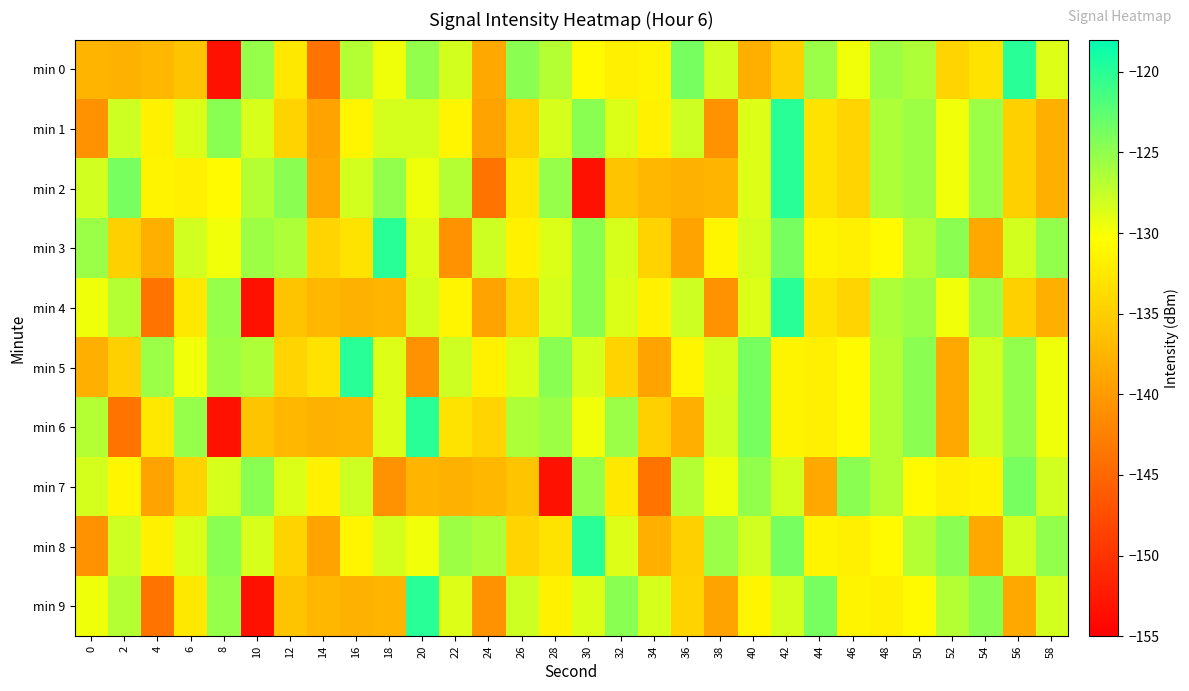

Reading left to right, extract all data points from this chart.

min 0: 0=-137.6	2=-137.8	4=-137.3	6=-136.1	8=-153.2	10=-125.2	12=-132.5	14=-143.7	16=-126.7	18=-129.6	20=-125.1	22=-128.2	24=-138.6	26=-124.8	28=-126.7	30=-130.8	32=-131.8	34=-131.4	36=-123.8	38=-128.2	40=-138.0	42=-134.8	44=-125.5	46=-129.7	48=-125.6	50=-126.4	52=-134.4	54=-133.0	56=-120.0	58=-128.7
min 1: 0=-140.8	2=-128.0	4=-131.6	6=-128.7	8=-124.6	10=-128.4	12=-134.5	14=-139.2	16=-131.2	18=-128.3	20=-128.3	22=-131.2	24=-139.2	26=-134.5	28=-128.4	30=-124.6	32=-128.7	34=-131.6	36=-128.0	38=-140.8	40=-128.7	42=-120.0	44=-133.0	46=-134.4	48=-126.4	50=-125.6	52=-129.7	54=-125.5	56=-134.8	58=-138.0
min 2: 0=-128.2	2=-123.8	4=-131.4	6=-131.8	8=-130.8	10=-126.7	12=-124.8	14=-138.6	16=-128.2	18=-125.1	20=-129.6	22=-126.7	24=-143.7	26=-132.5	28=-125.2	30=-153.2	32=-136.1	34=-137.3	36=-137.8	38=-137.6	40=-128.7	42=-120.0	44=-133.0	46=-134.4	48=-126.4	50=-125.6	52=-129.7	54=-125.5	56=-134.8	58=-138.0
min 3: 0=-125.5	2=-134.8	4=-138.0	6=-128.2	8=-129.7	10=-125.6	12=-126.4	14=-134.4	16=-133.0	18=-120.0	20=-128.7	22=-140.8	24=-128.0	26=-131.6	28=-128.7	30=-124.6	32=-128.4	34=-134.5	36=-139.2	38=-131.2	40=-128.3	42=-123.8	44=-131.4	46=-131.8	48=-130.8	50=-126.7	52=-124.8	54=-138.6	56=-128.2	58=-125.1
min 4: 0=-129.6	2=-126.7	4=-143.7	6=-132.5	8=-125.2	10=-153.2	12=-136.1	14=-137.3	16=-137.8	18=-137.6	20=-128.3	22=-131.2	24=-139.2	26=-134.5	28=-128.4	30=-124.6	32=-128.7	34=-131.6	36=-128.0	38=-140.8	40=-128.7	42=-120.0	44=-133.0	46=-134.4	48=-126.4	50=-125.6	52=-129.7	54=-125.5	56=-134.8	58=-138.0
min 5: 0=-138.0	2=-134.8	4=-125.5	6=-129.7	8=-125.6	10=-126.4	12=-134.4	14=-133.0	16=-120.0	18=-128.7	20=-140.8	22=-128.0	24=-131.6	26=-128.7	28=-124.6	30=-128.4	32=-134.5	34=-139.2	36=-131.2	38=-128.3	40=-123.8	42=-131.4	44=-131.8	46=-130.8	48=-126.7	50=-124.8	52=-138.6	54=-128.2	56=-125.1	58=-129.6
min 6: 0=-126.7	2=-143.7	4=-132.5	6=-125.2	8=-153.2	10=-136.1	12=-137.3	14=-137.8	16=-137.6	18=-128.7	20=-120.0	22=-133.0	24=-134.4	26=-126.4	28=-125.6	30=-129.7	32=-125.5	34=-134.8	36=-138.0	38=-128.2	40=-123.8	42=-131.4	44=-131.8	46=-130.8	48=-126.7	50=-124.8	52=-138.6	54=-128.2	56=-125.1	58=-129.6
min 7: 0=-128.3	2=-131.2	4=-139.2	6=-134.5	8=-128.4	10=-124.6	12=-128.7	14=-131.6	16=-128.0	18=-140.8	20=-137.6	22=-137.8	24=-137.3	26=-136.1	28=-153.2	30=-125.2	32=-132.5	34=-143.7	36=-126.7	38=-129.6	40=-125.1	42=-128.2	44=-138.6	46=-124.8	48=-126.7	50=-130.8	52=-131.8	54=-131.4	56=-123.8	58=-128.2
min 8: 0=-140.8	2=-128.0	4=-131.6	6=-128.7	8=-124.6	10=-128.4	12=-134.5	14=-139.2	16=-131.2	18=-128.3	20=-129.7	22=-125.6	24=-126.4	26=-134.4	28=-133.0	30=-120.0	32=-128.7	34=-138.0	36=-134.8	38=-125.5	40=-128.2	42=-123.8	44=-131.4	46=-131.8	48=-130.8	50=-126.7	52=-124.8	54=-138.6	56=-128.2	58=-125.1
min 9: 0=-129.6	2=-126.7	4=-143.7	6=-132.5	8=-125.2	10=-153.2	12=-136.1	14=-137.3	16=-137.8	18=-137.6	20=-120.0	22=-128.7	24=-140.8	26=-128.0	28=-131.6	30=-128.7	32=-124.6	34=-128.4	36=-134.5	38=-139.2	40=-131.2	42=-128.3	44=-123.8	46=-131.4	48=-131.8	50=-130.8	52=-126.7	54=-124.8	56=-138.6	58=-128.2